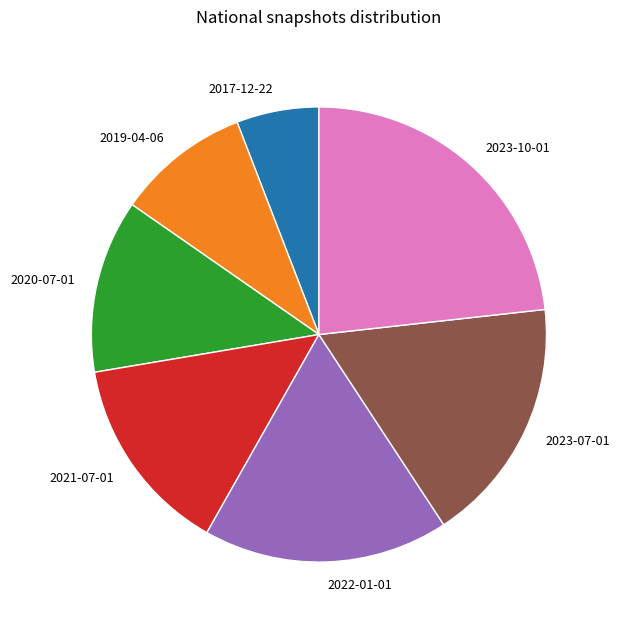

Between 2019-04-06 and 2023-07-01, which is larger?

2023-07-01